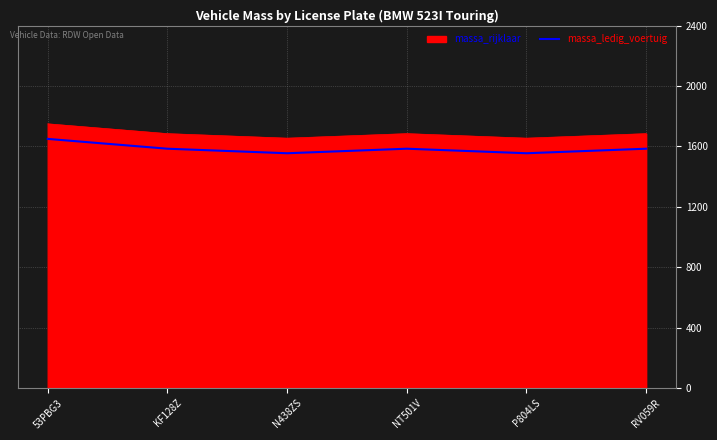

True or false: massa_ledig_voertuig and massa_rijklaar intersect in this chart.

False